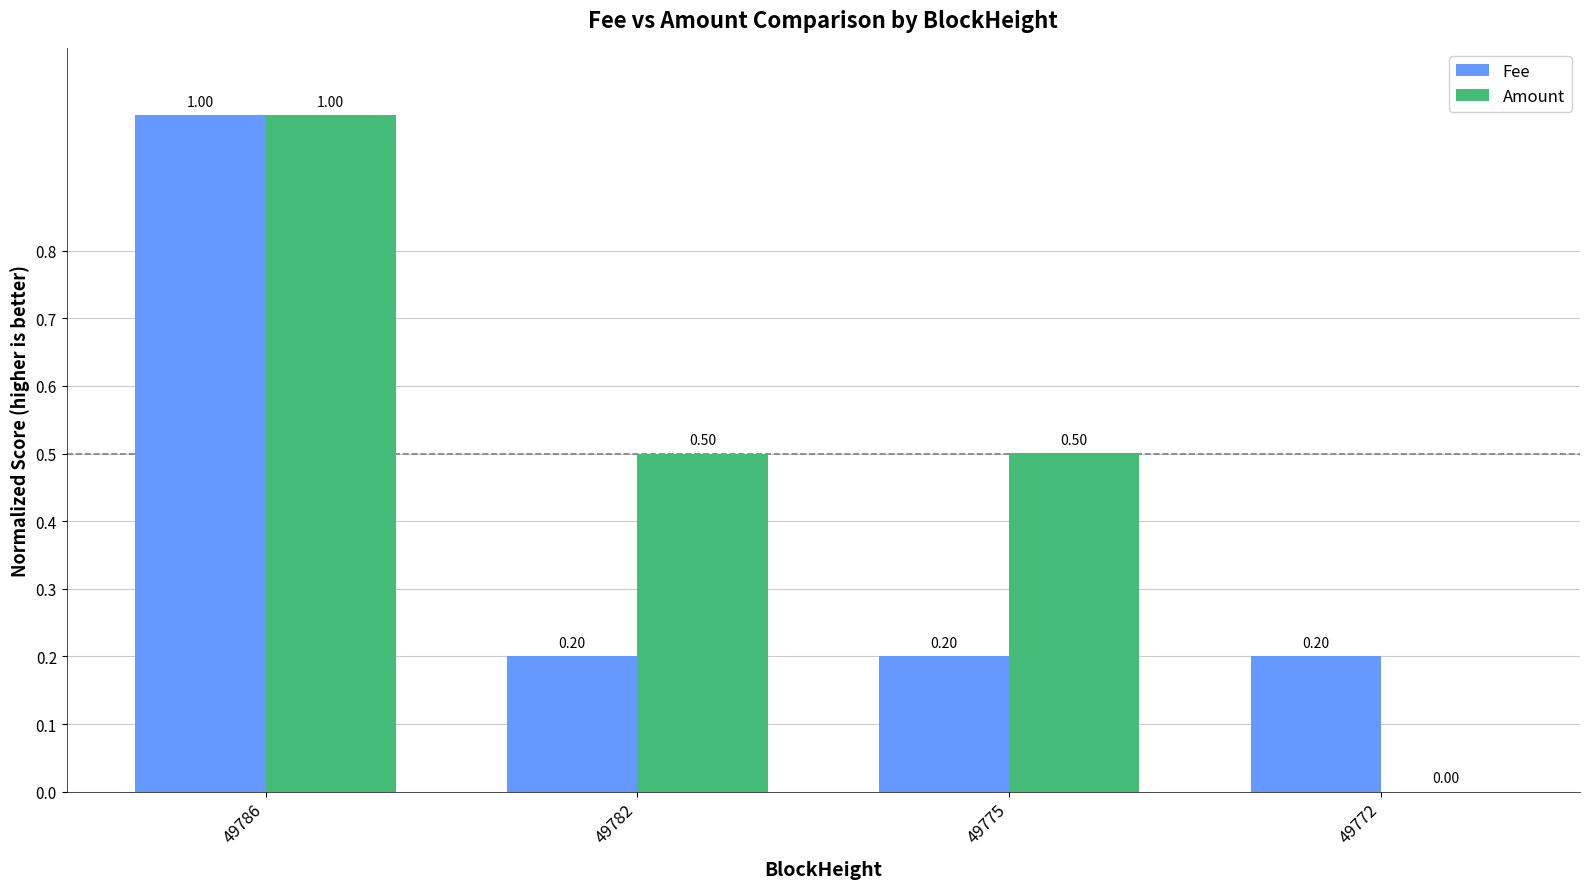

What is the total value across all series at 49775?

0.7